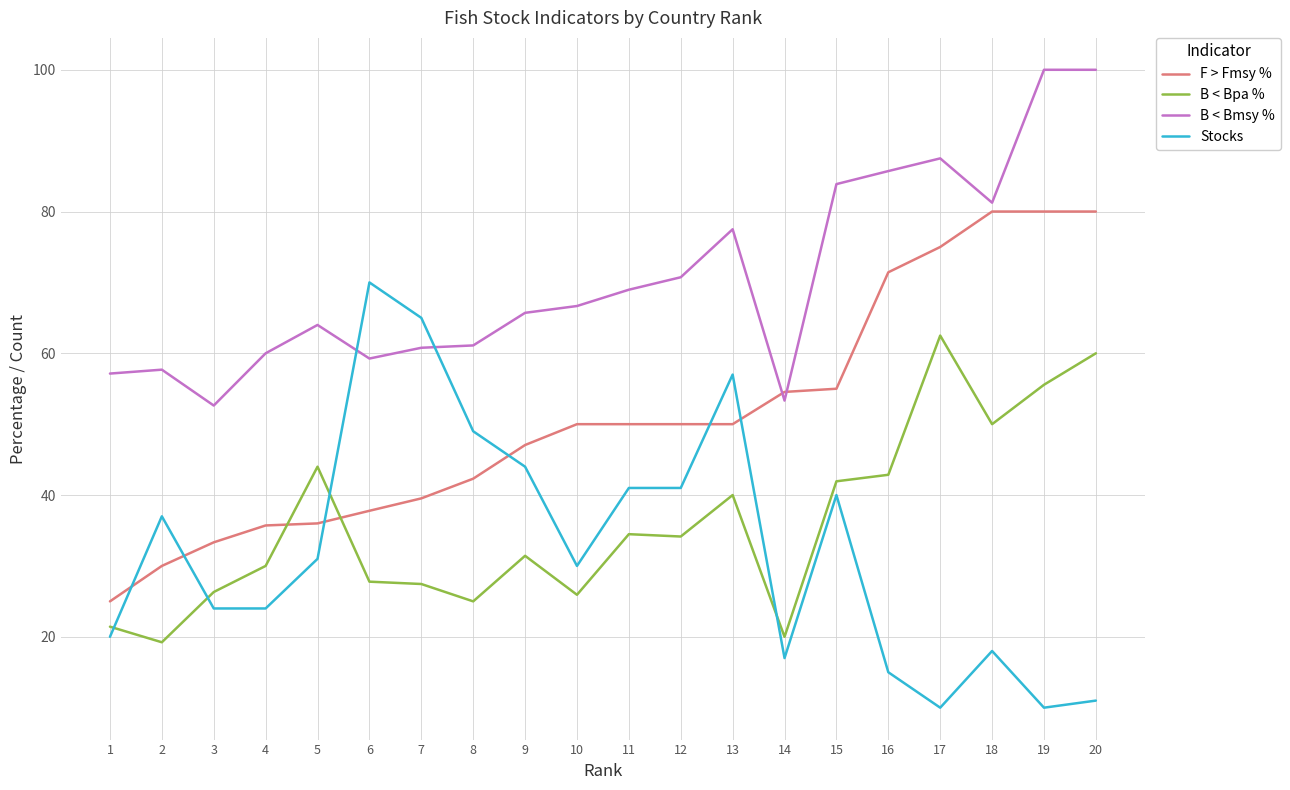

True or false: Stocks has a value of 16.0 at 4.

False